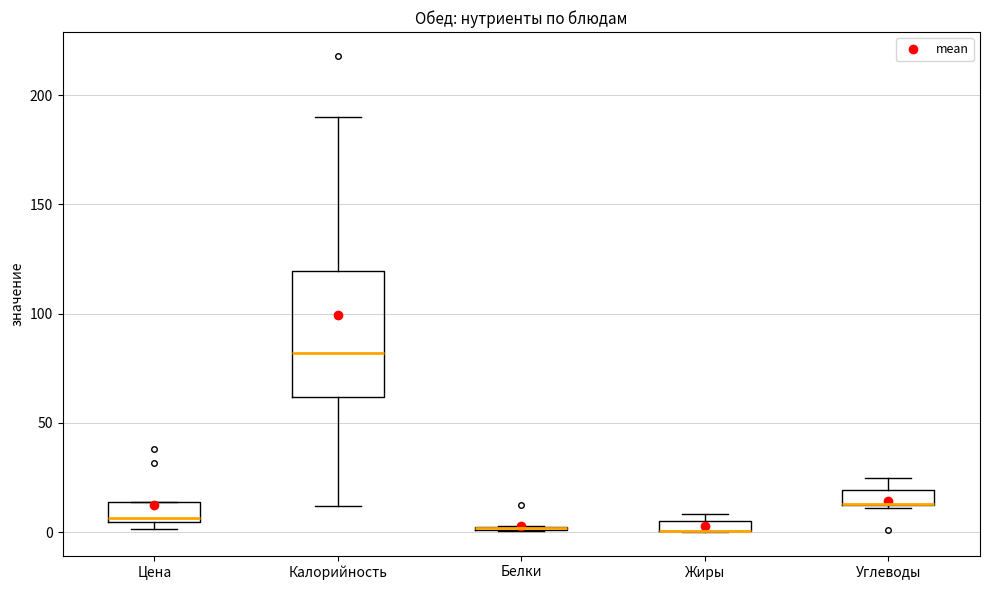

Comparing the boxes themselves (not the whiskers), which one is the tallest?

Калорийность